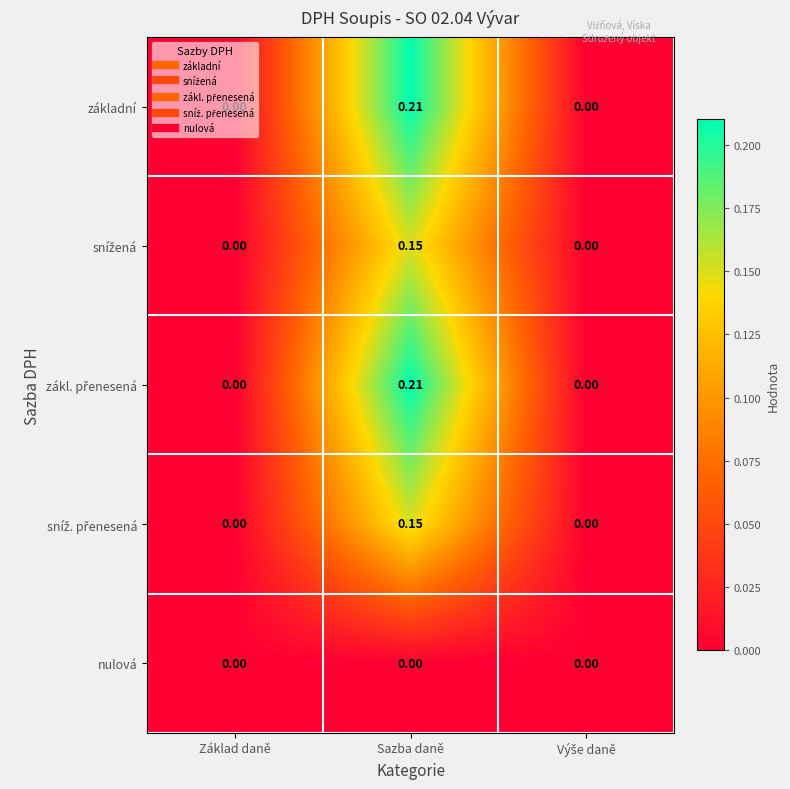

Which label corresponds to the largest value in the chart?

Sazba daně